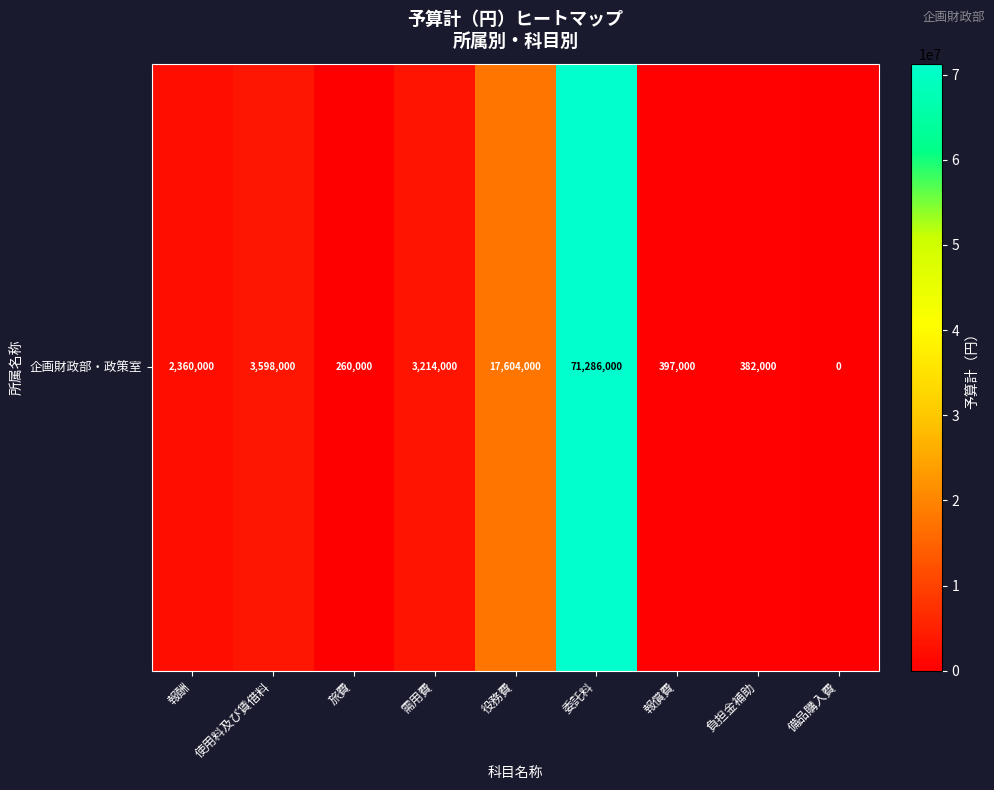

At which label does the data first exceed 2360000?

使用料及び賃借料